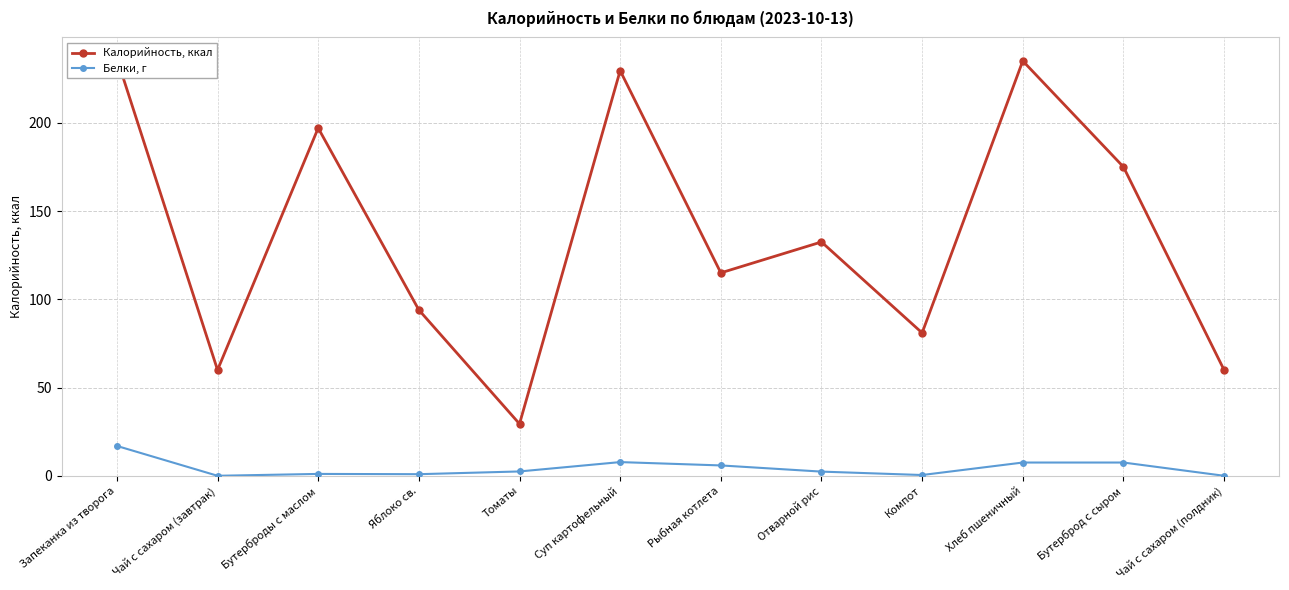

At which label is Калорийность, ккал closest to 133?

Отварной рис